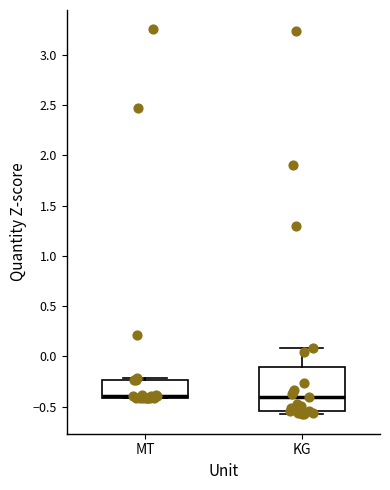

Comparing the boxes themselves (not the whiskers), which one is the tallest?

KG